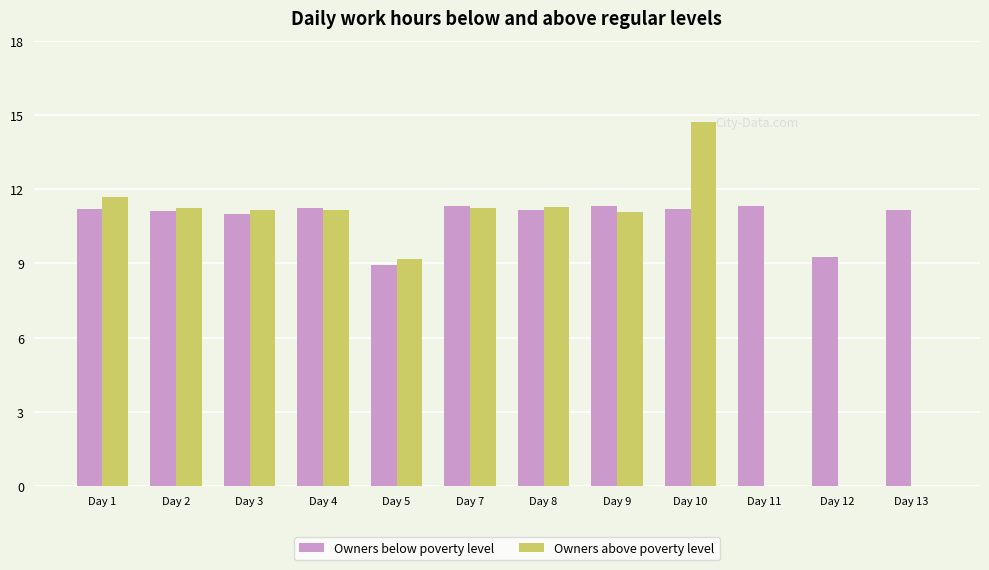

Which series changed the most between Day 4 and Day 13?

Owners above poverty level